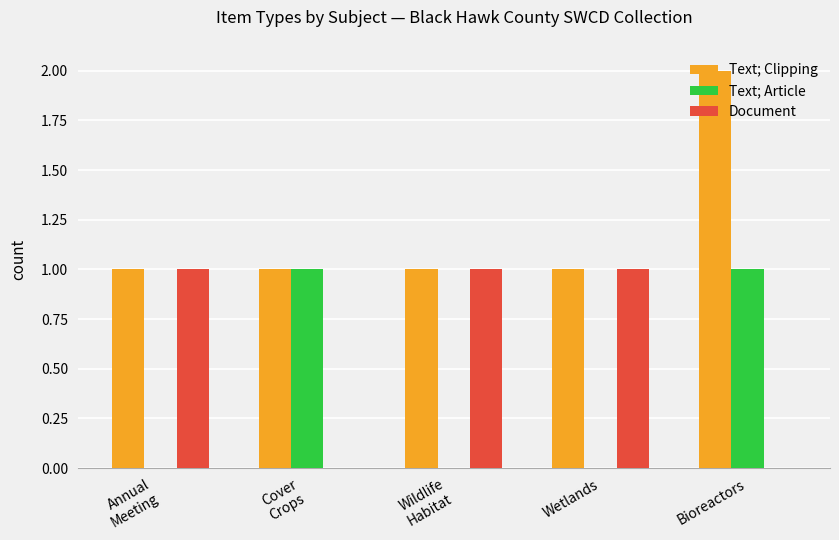

Are the bars horizontal?

No